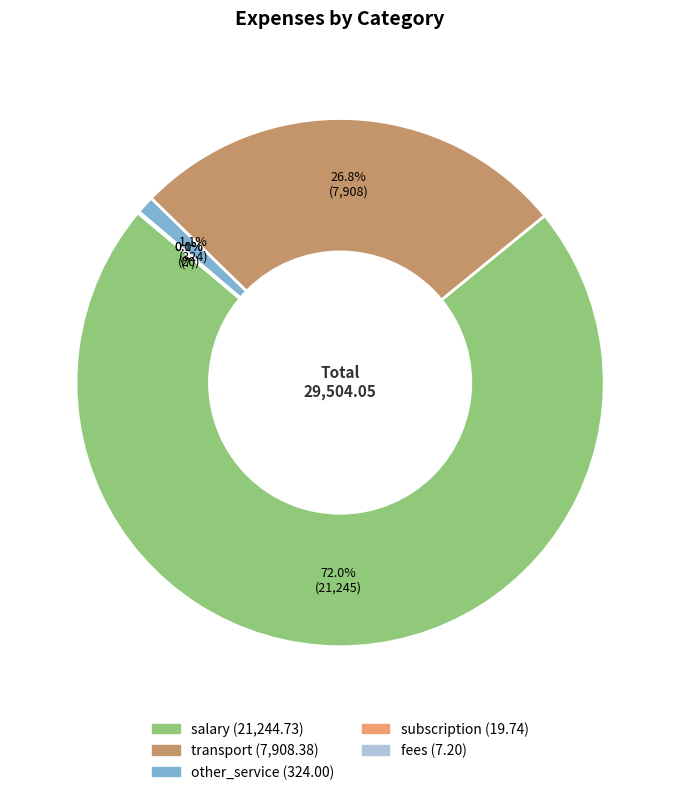

Does salary represent more than half of the total?

Yes